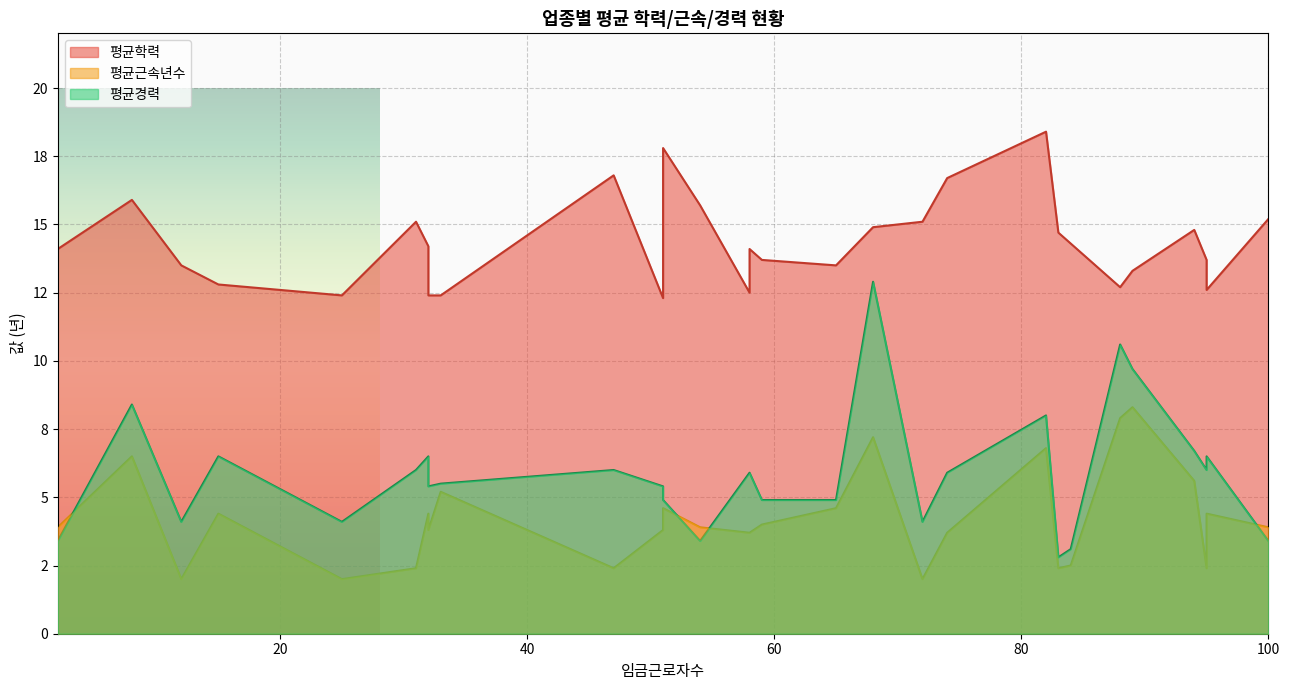

At IT컨설턴트(1), list the series in order from smallest to largest.

평균근속년수, 평균경력, 평균학력